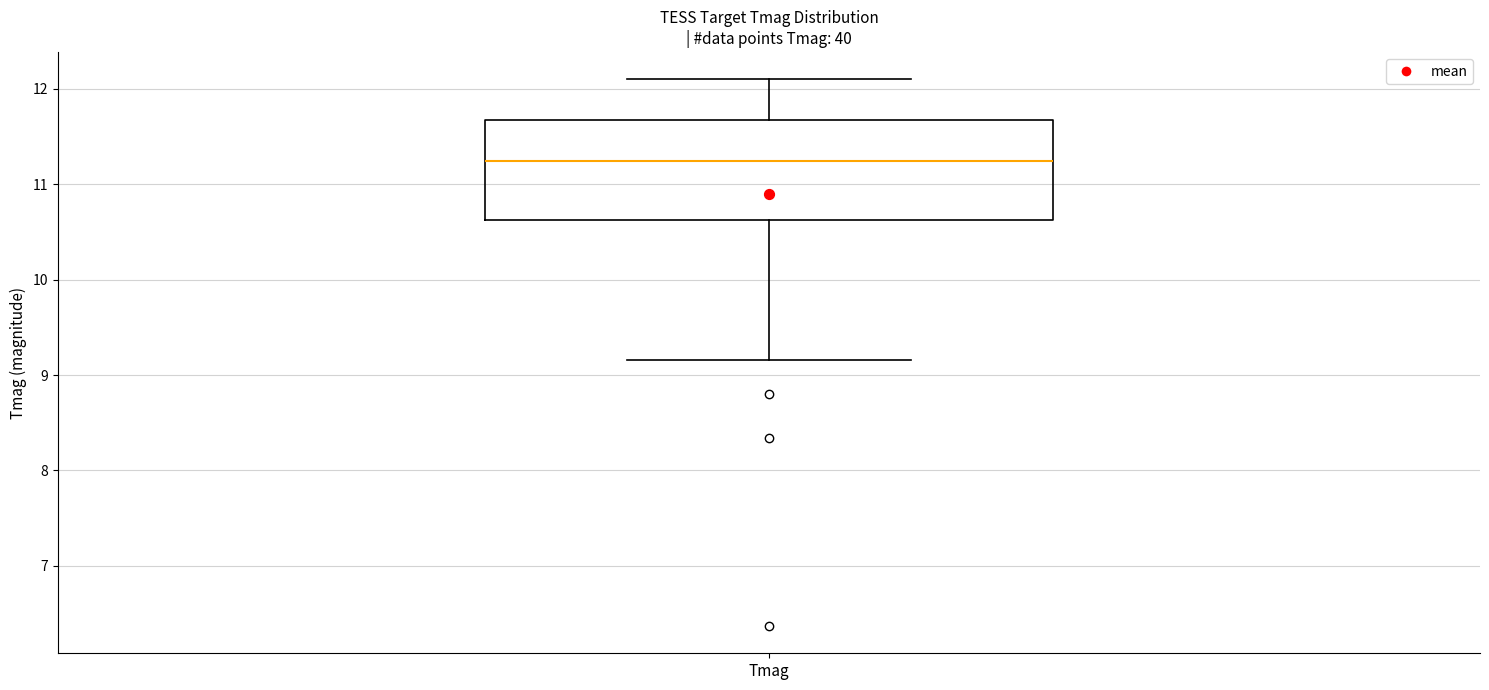

Where does the median line of the box for Tmag sit on the y-axis? The values are not printed on the chart, so give them approximately, as read against the axis.

11.3